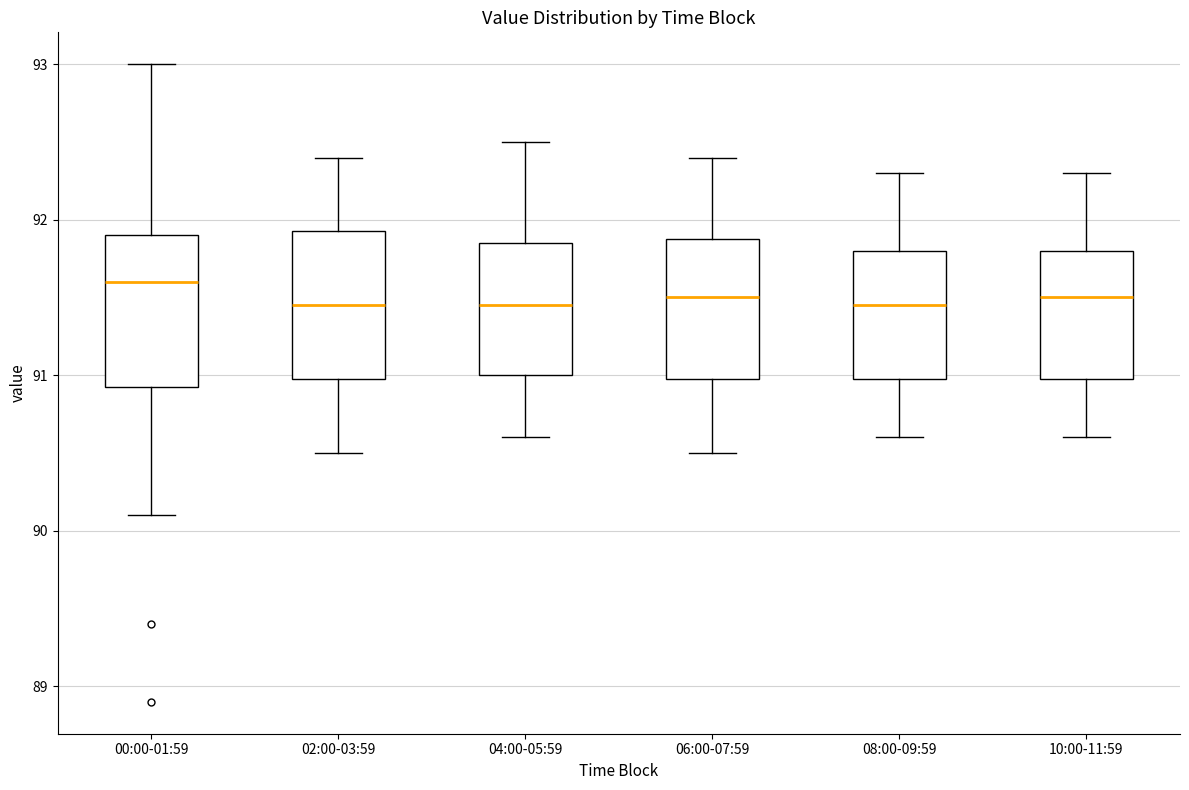

Where does the upper whisker of the box for 02:00-03:59 end on the y-axis? The values are not printed on the chart, so give them approximately, as read against the axis.

92.4